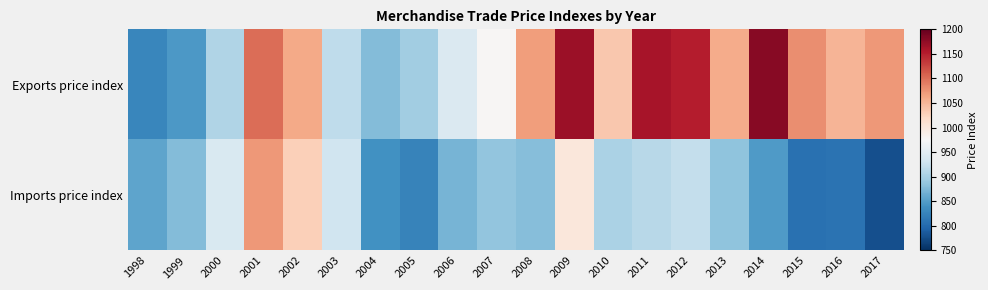

Reading left to right, what are all the values shown in this chart?

Exports price index: 1998=828	1999=846	2000=908	2001=1101	2002=1061	2003=917	2004=877	2005=897	2006=942	2007=977	2008=1069	2009=1168	2010=1036	2011=1160	2012=1151	2013=1059	2014=1180	2015=1079	2016=1051	2017=1073
Imports price index: 1998=856	1999=878	2000=940	2001=1072	2002=1028	2003=930	2004=839	2005=825	2006=870	2007=887	2008=880	2009=1000	2010=903	2011=913	2012=921	2013=885	2014=848	2015=807	2016=809	2017=778